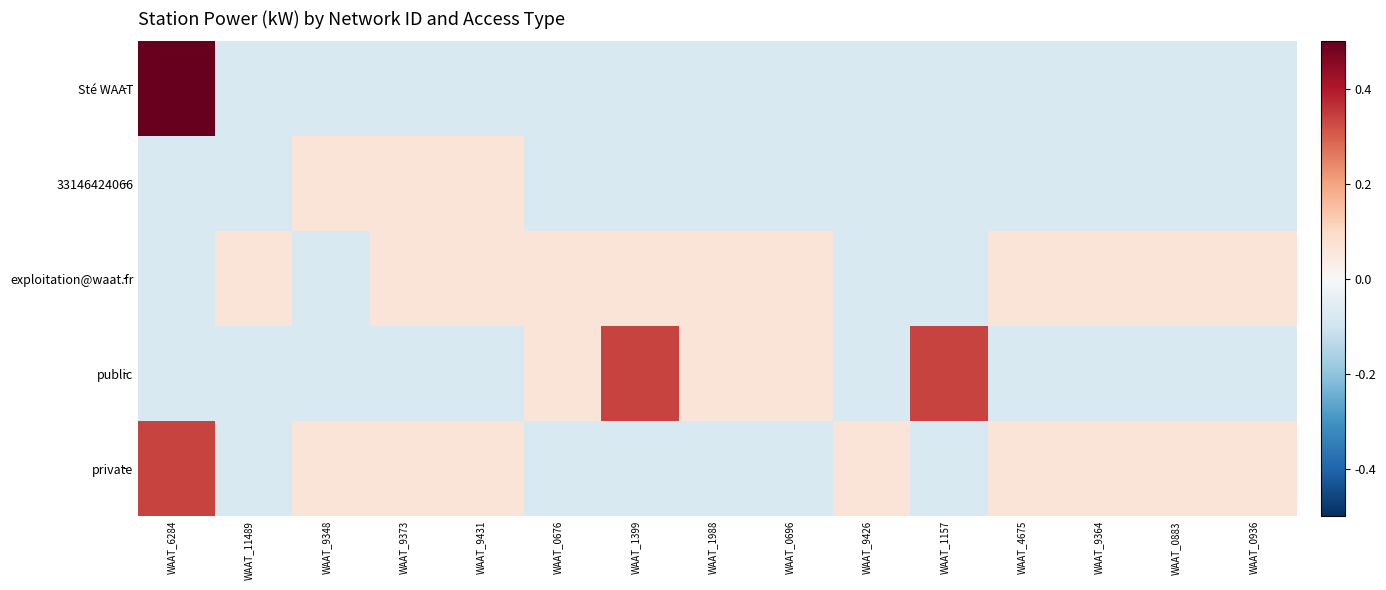

Reading right to left, extract all data points from this chart.

Sté WAAT: WAAT_0936=-0.1	WAAT_0883=-0.1	WAAT_9364=-0.1	WAAT_4675=-0.1	WAAT_1157=-0.1	WAAT_9426=-0.1	WAAT_0696=-0.1	WAAT_1988=-0.1	WAAT_1399=-0.1	WAAT_0676=-0.1	WAAT_9431=-0.1	WAAT_9373=-0.1	WAAT_9348=-0.1	WAAT_11489=-0.1	WAAT_6284=0.9
33146424066: WAAT_0936=-0.1	WAAT_0883=-0.1	WAAT_9364=-0.1	WAAT_4675=-0.1	WAAT_1157=-0.1	WAAT_9426=-0.1	WAAT_0696=-0.1	WAAT_1988=-0.1	WAAT_1399=-0.1	WAAT_0676=-0.1	WAAT_9431=0.1	WAAT_9373=0.1	WAAT_9348=0.1	WAAT_11489=-0.1	WAAT_6284=-0.1
exploitation@waat.fr: WAAT_0936=0.1	WAAT_0883=0.1	WAAT_9364=0.1	WAAT_4675=0.1	WAAT_1157=-0.1	WAAT_9426=-0.1	WAAT_0696=0.1	WAAT_1988=0.1	WAAT_1399=0.1	WAAT_0676=0.1	WAAT_9431=0.1	WAAT_9373=0.1	WAAT_9348=-0.1	WAAT_11489=0.1	WAAT_6284=-0.1
public: WAAT_0936=-0.1	WAAT_0883=-0.1	WAAT_9364=-0.1	WAAT_4675=-0.1	WAAT_1157=0.3	WAAT_9426=-0.1	WAAT_0696=0.1	WAAT_1988=0.1	WAAT_1399=0.3	WAAT_0676=0.1	WAAT_9431=-0.1	WAAT_9373=-0.1	WAAT_9348=-0.1	WAAT_11489=-0.1	WAAT_6284=-0.1
private: WAAT_0936=0.1	WAAT_0883=0.1	WAAT_9364=0.1	WAAT_4675=0.1	WAAT_1157=-0.1	WAAT_9426=0.1	WAAT_0696=-0.1	WAAT_1988=-0.1	WAAT_1399=-0.1	WAAT_0676=-0.1	WAAT_9431=0.1	WAAT_9373=0.1	WAAT_9348=0.1	WAAT_11489=-0.1	WAAT_6284=0.3